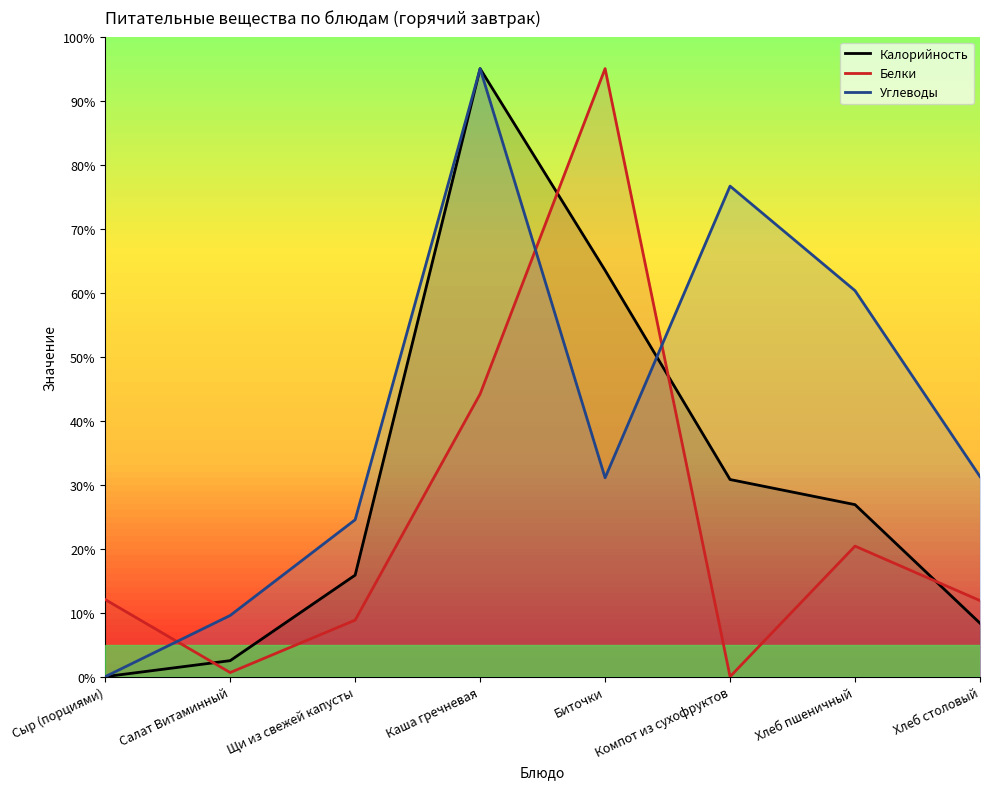

Reading left to right, transcribe all the data shown in this chart.

Калорийность: Сыр (порциями)=0.0	Салат Витаминный=2.5	Щи из свежей капусты=15.9	Каша гречневая=95.0	Биточки=63.5	Компот из сухофруктов=30.8	Хлеб пшеничный=26.9	Хлеб столовый=8.4
Белки: Сыр (порциями)=12.0	Салат Витаминный=0.6	Щи из свежей капусты=8.8	Каша гречневая=44.2	Биточки=95.0	Компот из сухофруктов=0.0	Хлеб пшеничный=20.4	Хлеб столовый=11.9
Углеводы: Сыр (порциями)=0.0	Салат Витаминный=9.6	Щи из свежей капусты=24.5	Каша гречневая=95.0	Биточки=31.1	Компот из сухофруктов=76.6	Хлеб пшеничный=60.3	Хлеб столовый=31.3